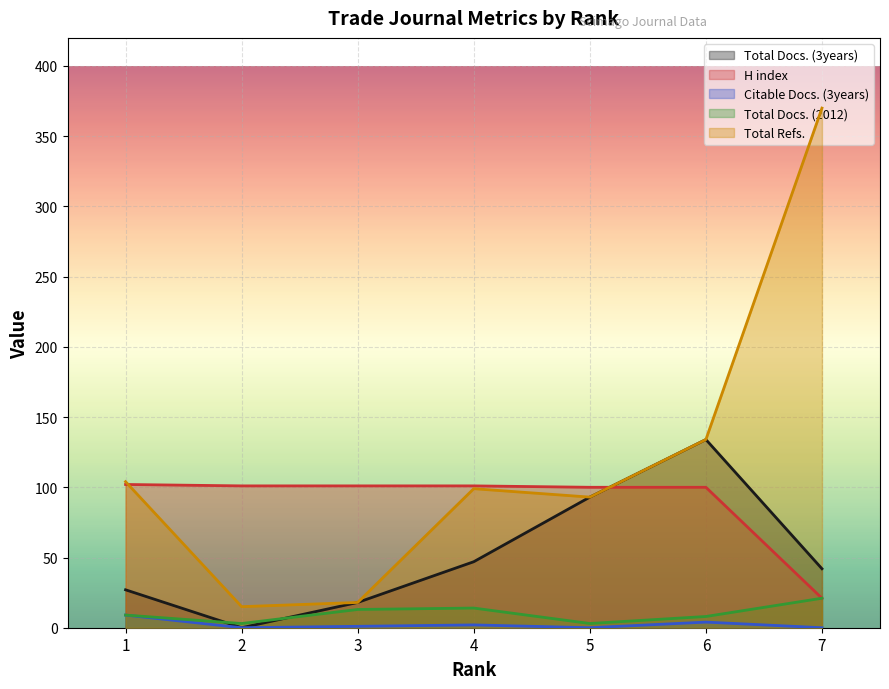

How many times do Total Refs. and H index cross each other?

2